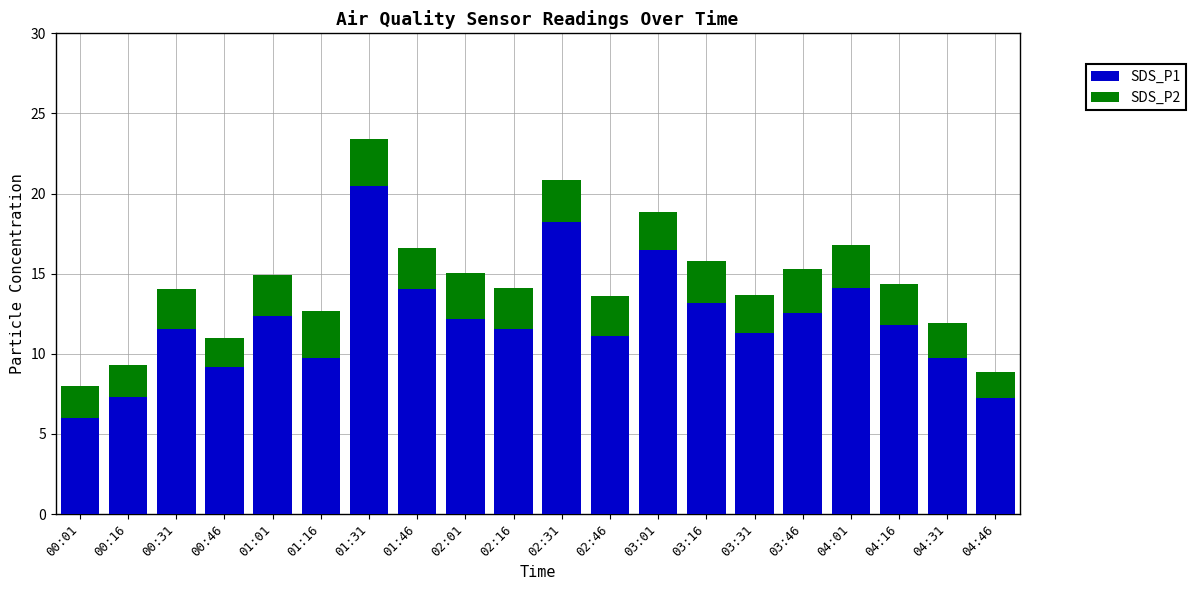

At which category is the sum across all series the highest?

01:31